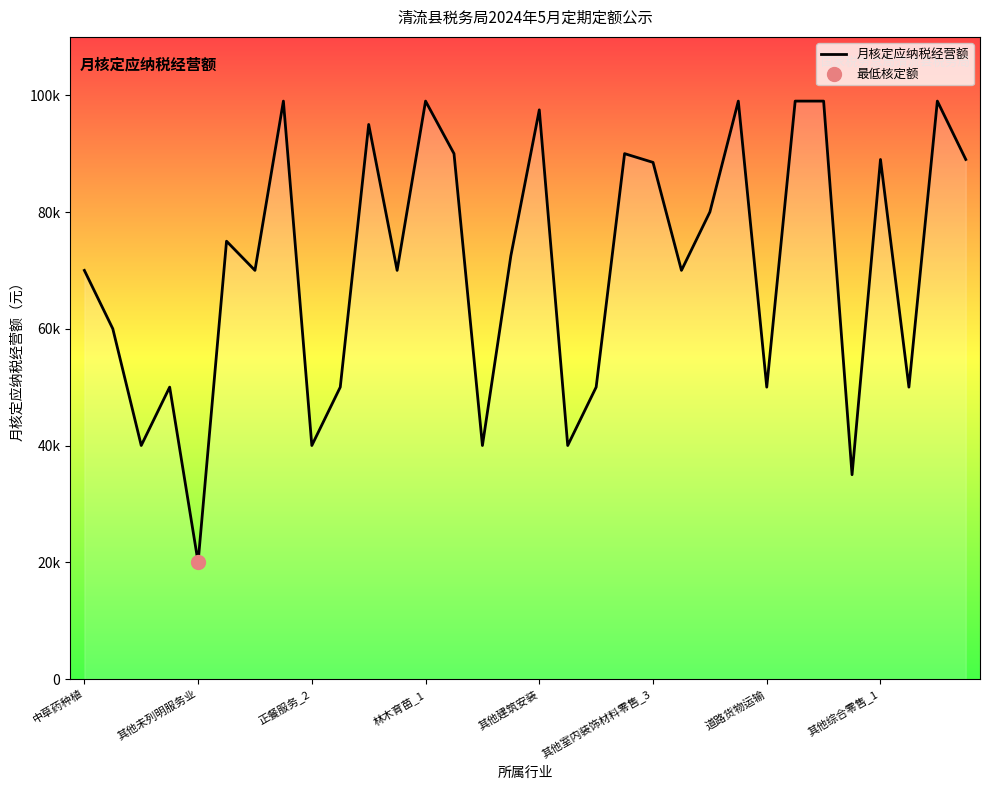

Is this an area chart (filled region under the line)?

Yes